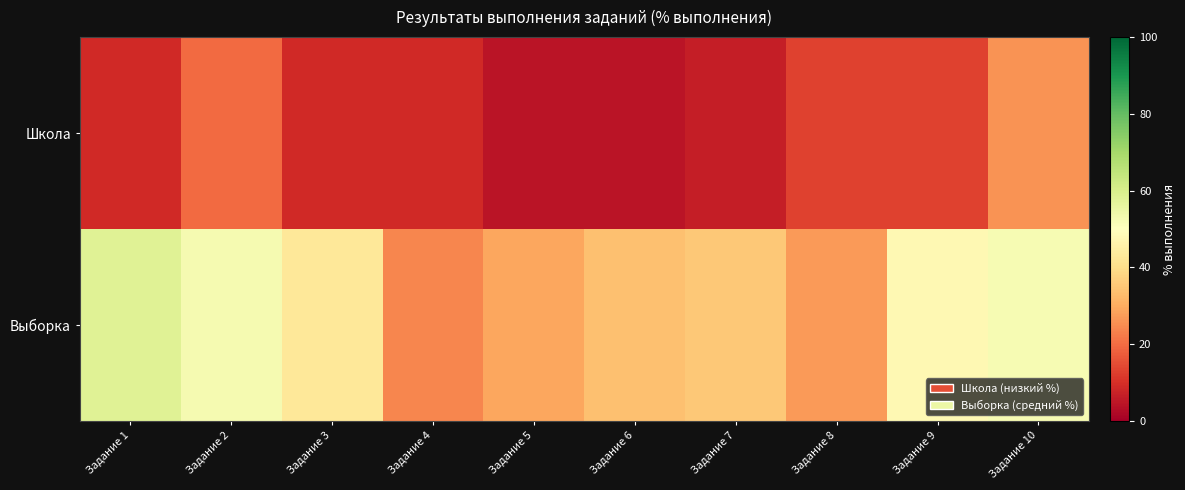

Reading left to right, what are all the values shown in this chart?

Школа: Задание 1=8.7	Задание 2=19.6	Задание 3=8.7	Задание 4=8.7	Задание 5=4.3	Задание 6=4.3	Задание 7=6.5	Задание 8=13.0	Задание 9=13.0	Задание 10=26.1
Выборка: Задание 1=58.1	Задание 2=52.4	Задание 3=42.9	Задание 4=24.2	Задание 5=29.3	Задание 6=33.7	Задание 7=35.4	Задание 8=27.3	Задание 9=48.0	Задание 10=52.3